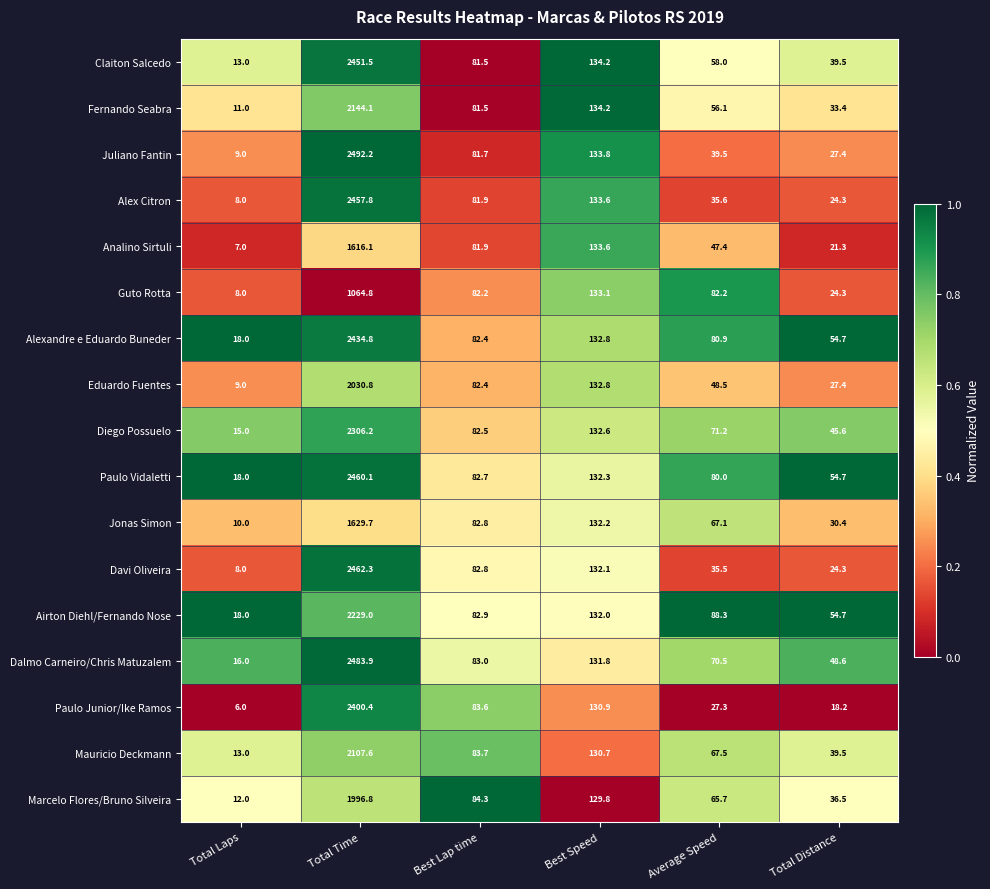

At which label is Marcelo Flores/Bruno Silveira closest to 1004?

Best Speed